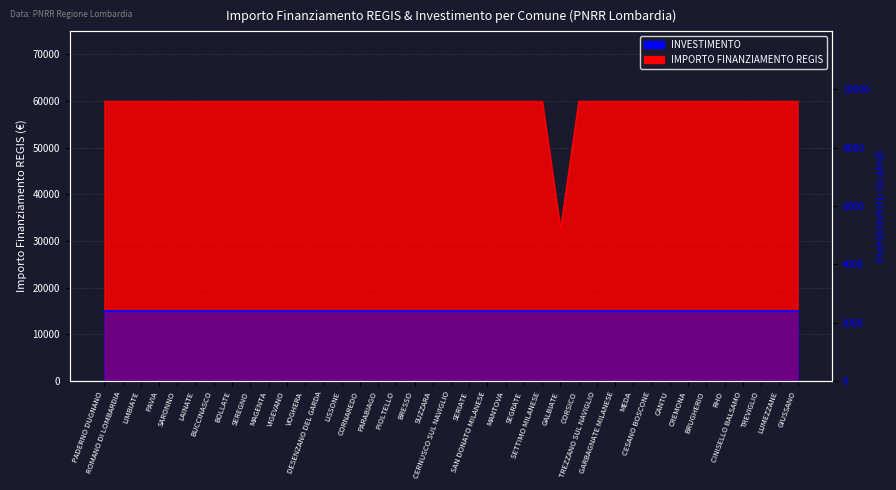

What is the ratio of the value at GALBIATE to the value at SEREGNO?

0.5